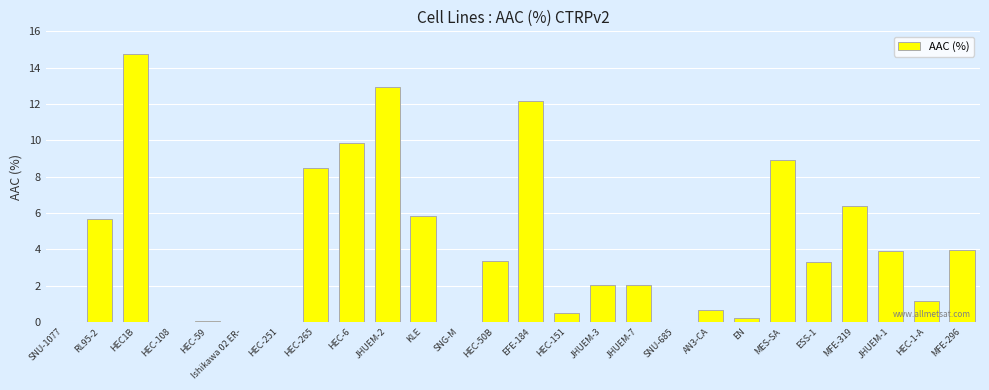

The value at JHUEM-2 is 3.0. True or false?

False